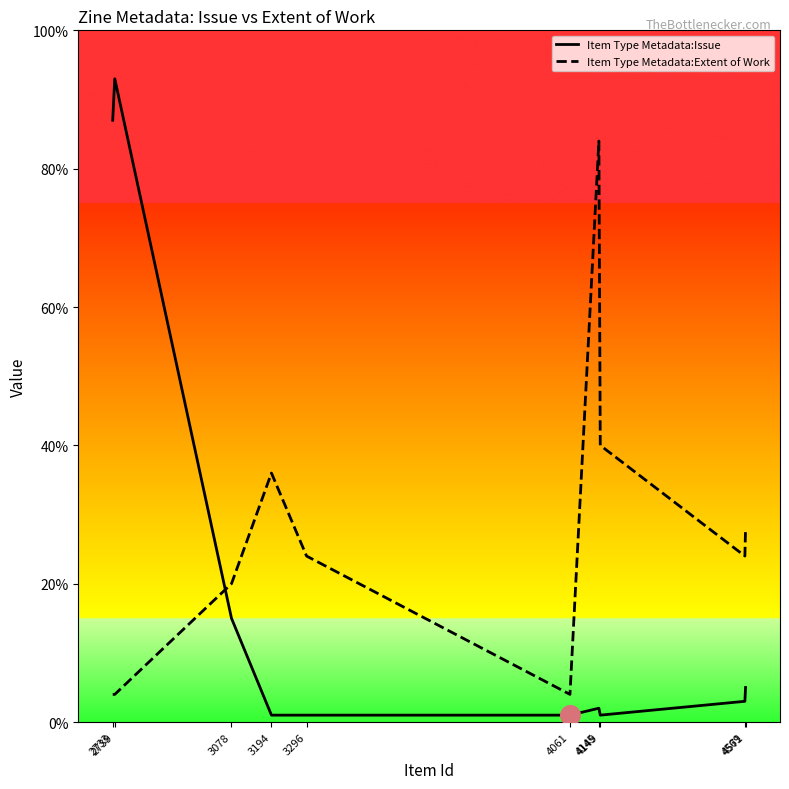

Which series has the largest total across all categories?

Item Type Metadata:Extent of Work